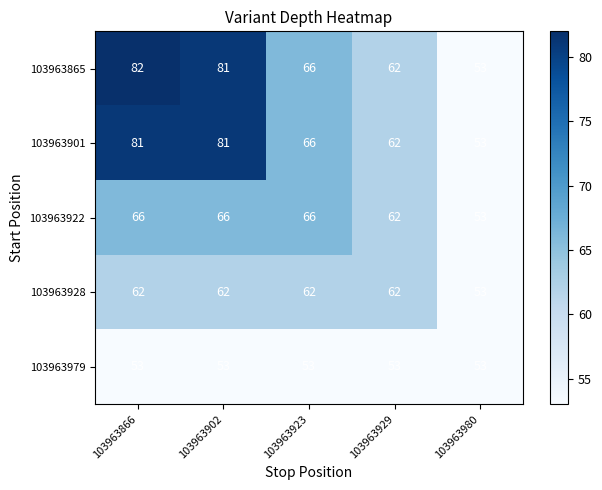

What is the difference between the second highest and minimum values in the 103963901 series?

28